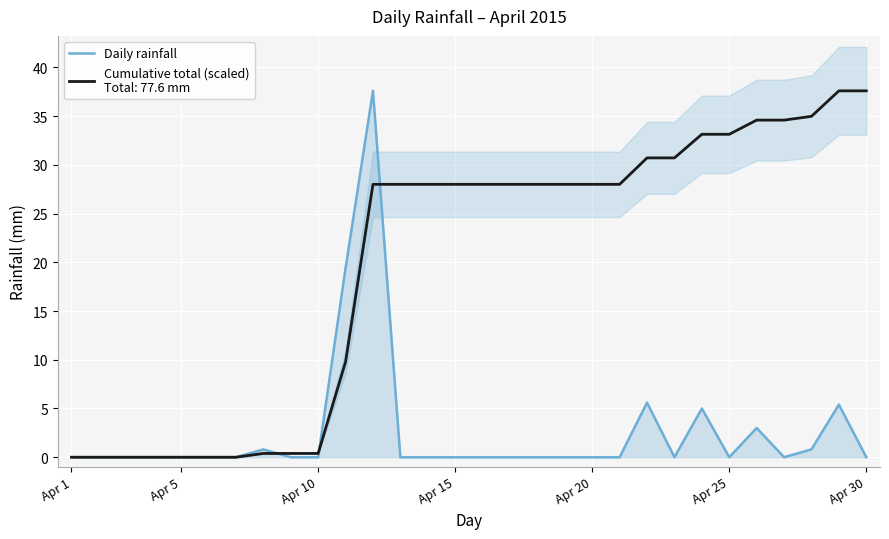

Reading left to right, what are all the values shown in this chart?

0.0	0.0	0.0	0.0	0.0	0.0	0.0	0.8	0.0	0.0	19.4	37.6	0.0	0.0	0.0	0.0	0.0	0.0	0.0	0.0	0.0	5.6	0.0	5.0	0.0	3.0	0.0	0.8	5.4	0.0